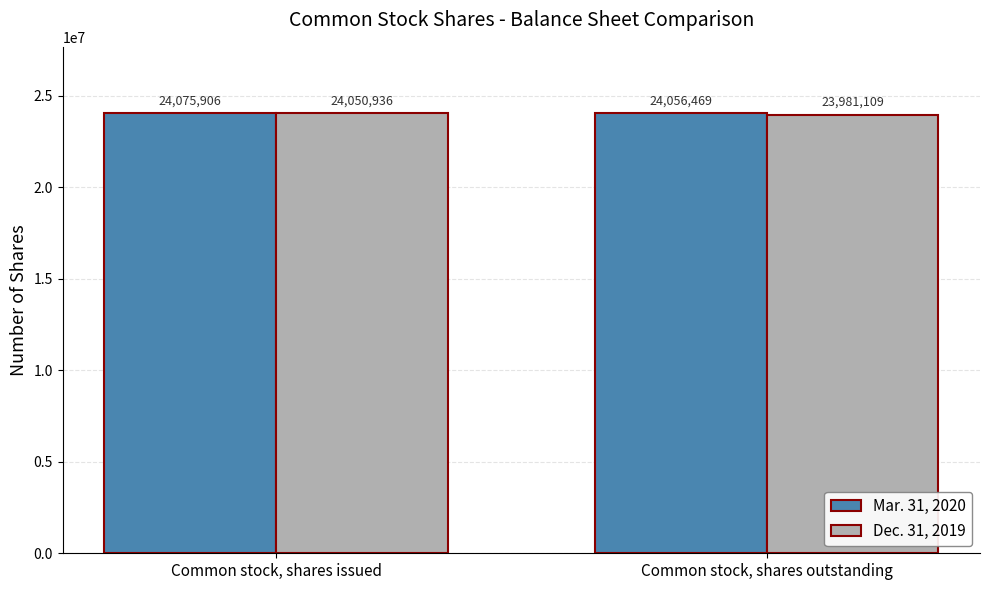

What is the sum of the Mar. 31, 2020 values at Common stock, shares outstanding and Common stock, shares issued?

48132375